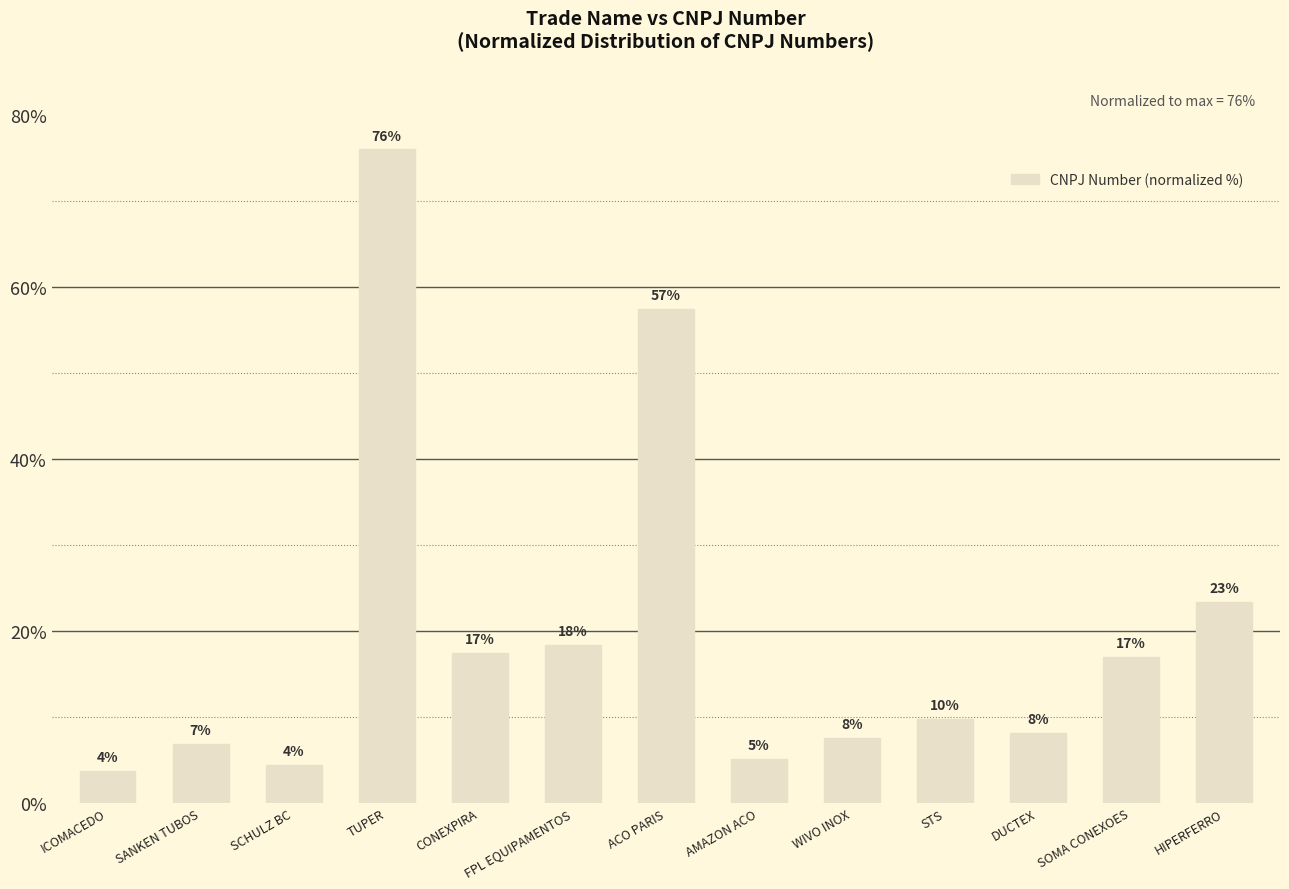

Rank the categories by value from highest to lowest.

TUPER, ACO PARIS, HIPERFERRO, FPL EQUIPAMENTOS, CONEXPIRA, SOMA CONEXOES, STS, DUCTEX, WIVO INOX, SANKEN TUBOS, AMAZON ACO, SCHULZ BC, ICOMACEDO